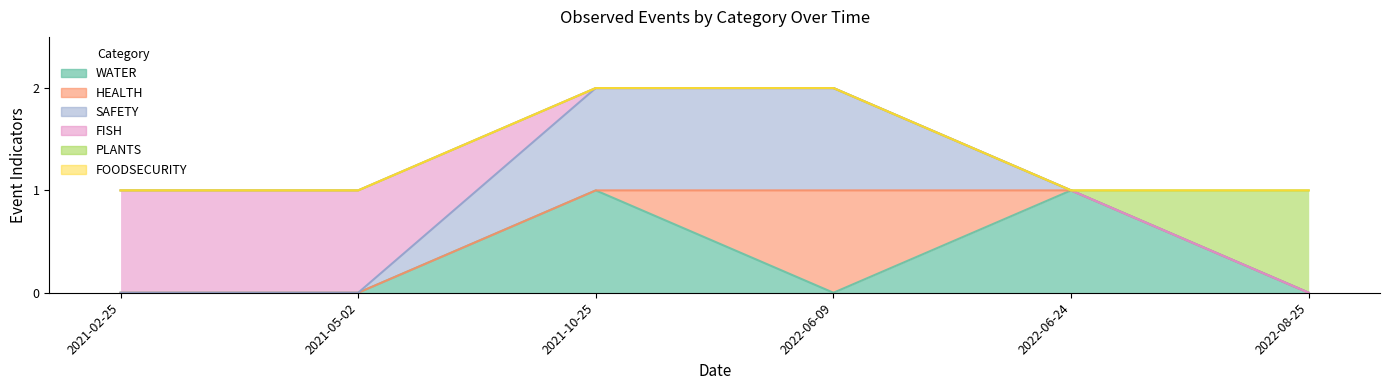

Between 2022-06-24 and 2022-08-25, which series saw the biggest shift?

WATER